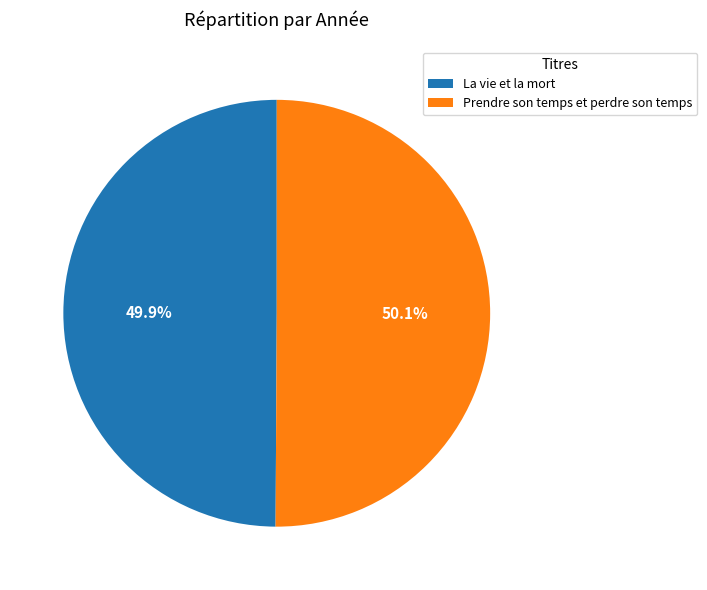

Combined, what portion of the pie is Prendre son temps et perdre son temps and La vie et la mort?

100.0%